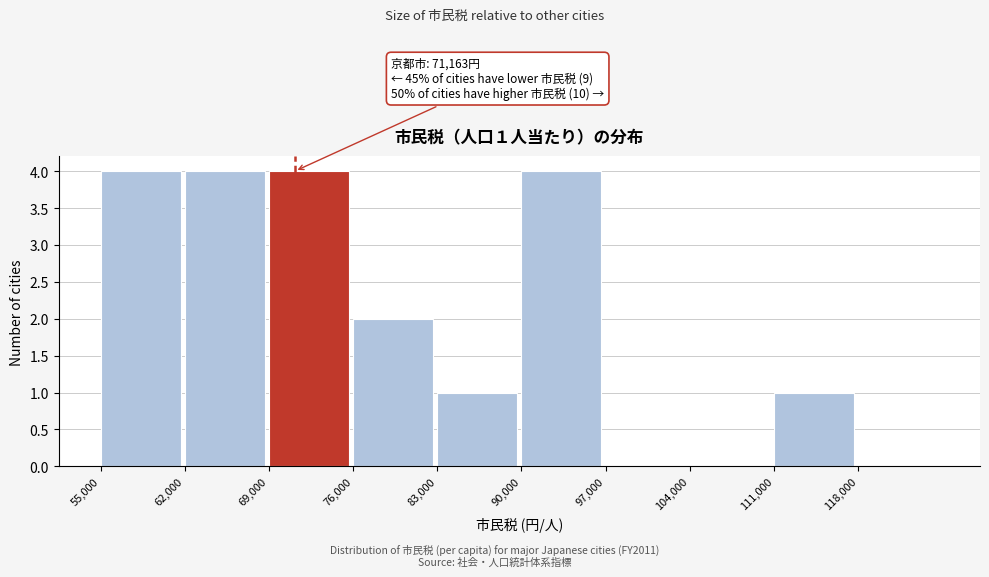

Reading right to left, list all the values displayed in this chart.

118,000=0	111,000=1	104,000=0	97,000=0	90,000=4	83,000=1	76,000=2	69,000=4	62,000=4	55,000=4